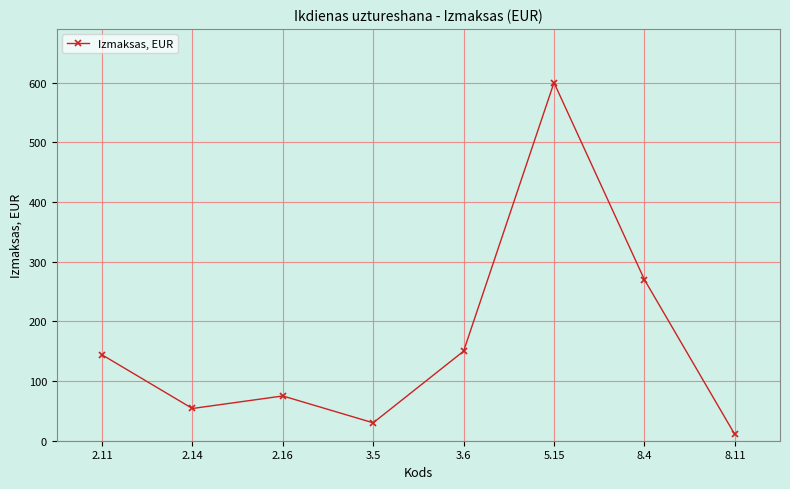

How many data points are less than 144?

4